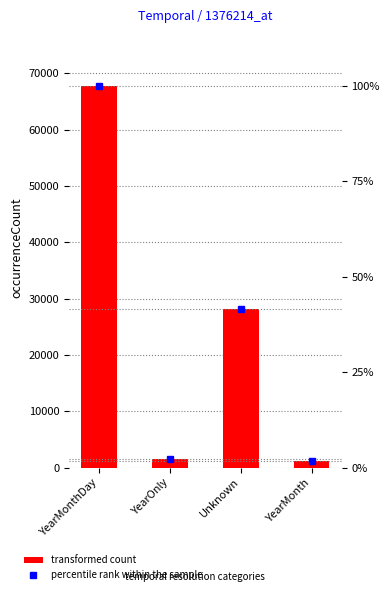

What is the maximum value for percentile rank within the sample?

100.0